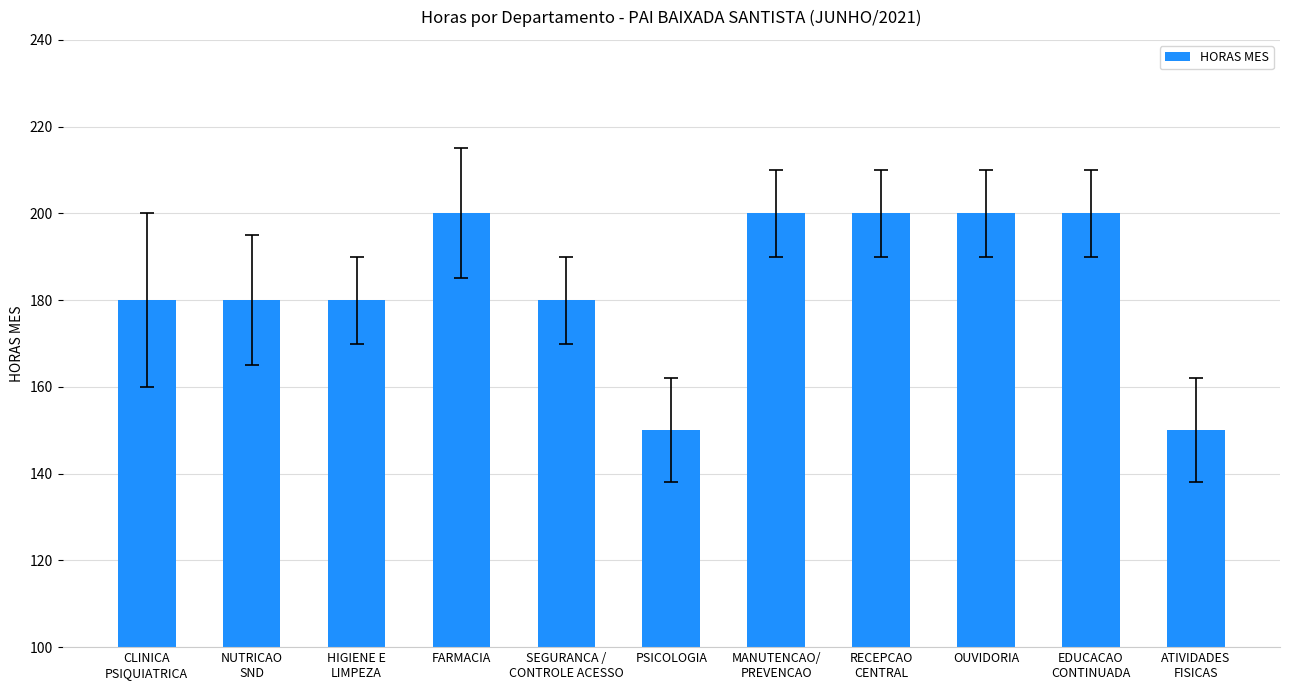

Count the number of data series in this chart.

1